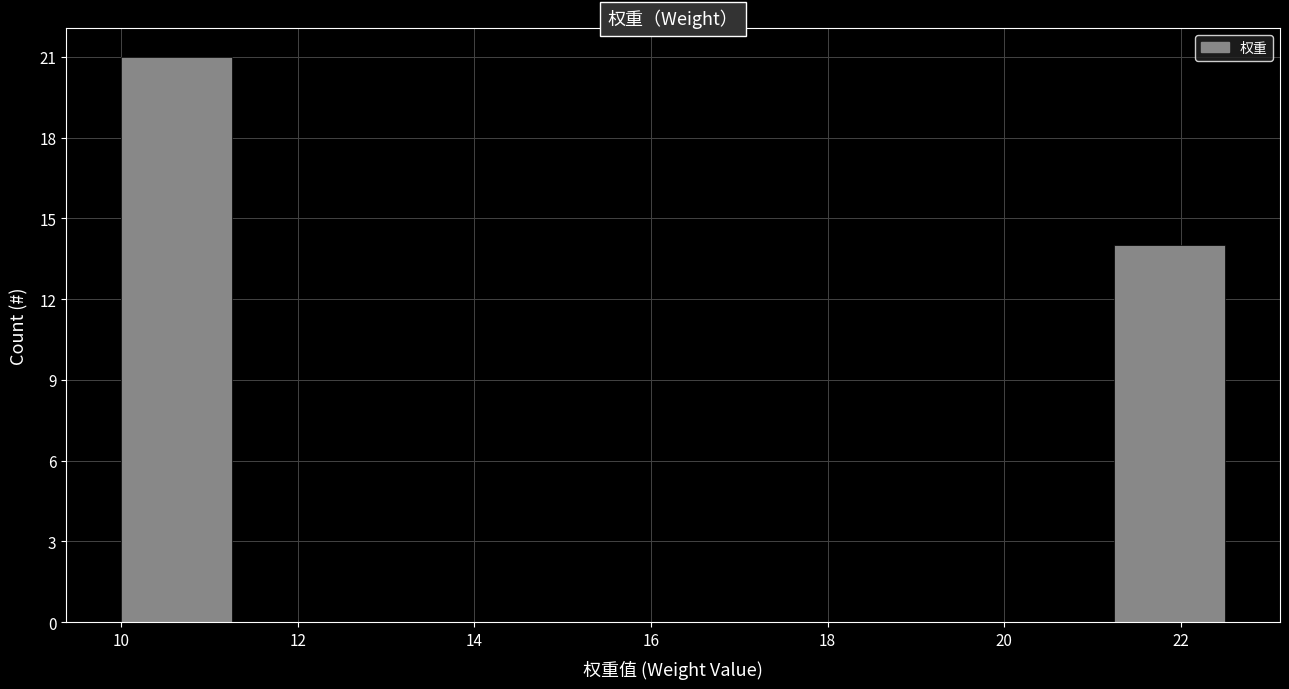

Reading left to right, transcribe this chart: for each bar, give the range it covers on the x-axis and its height. Neither the bar edges nor the heights are printed on the chart, so give them approximately, as read against the axes.

10.00 to 11.25: 21
11.25 to 12.50: 0
12.50 to 13.75: 0
13.75 to 15.00: 0
15.00 to 16.25: 0
16.25 to 17.50: 0
17.50 to 18.75: 0
18.75 to 20.00: 0
20.00 to 21.25: 0
21.25 to 22.50: 14